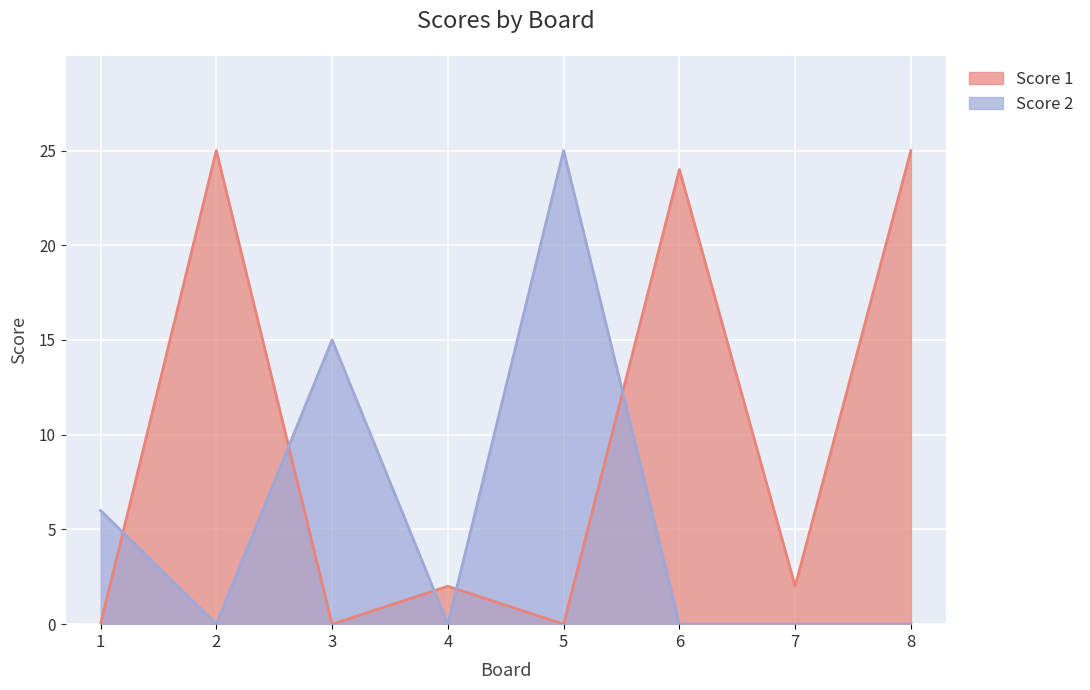

Count the Score 2 values in the range 0 to 15.

7